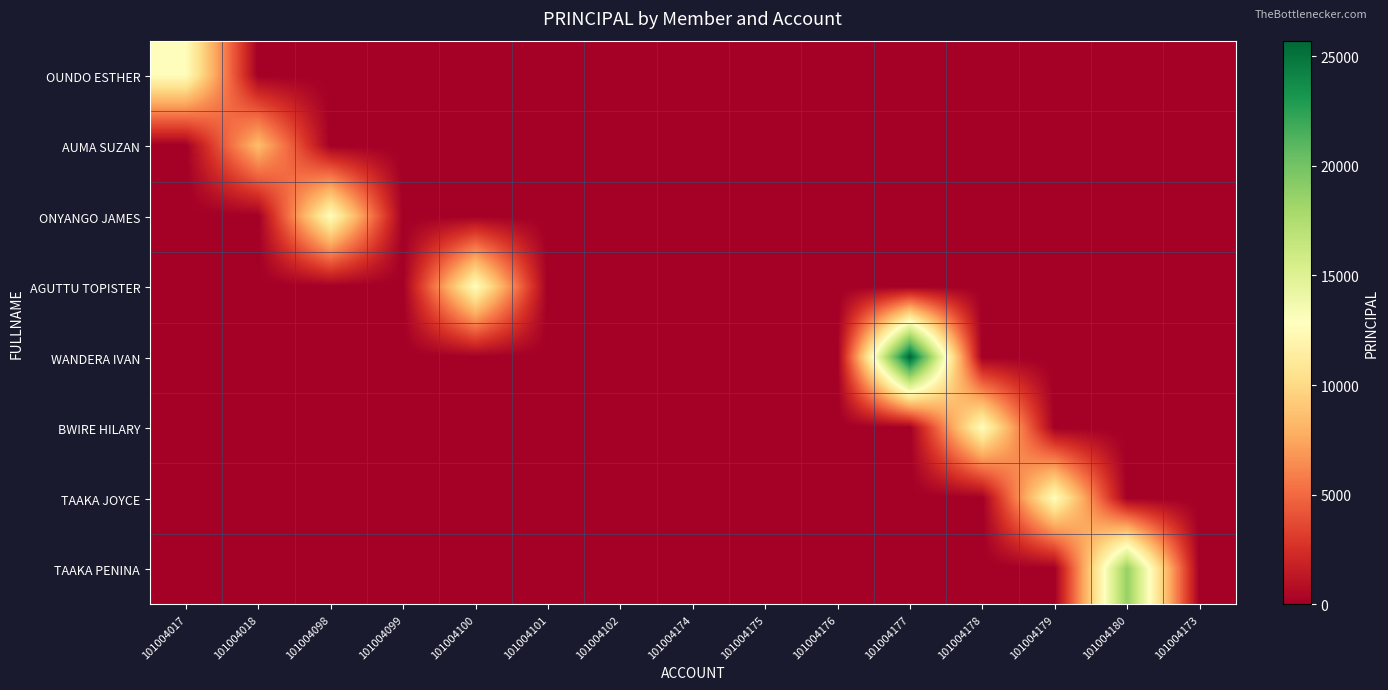

Which series changed the most between 101004177 and 101004178?

WANDERA IVAN